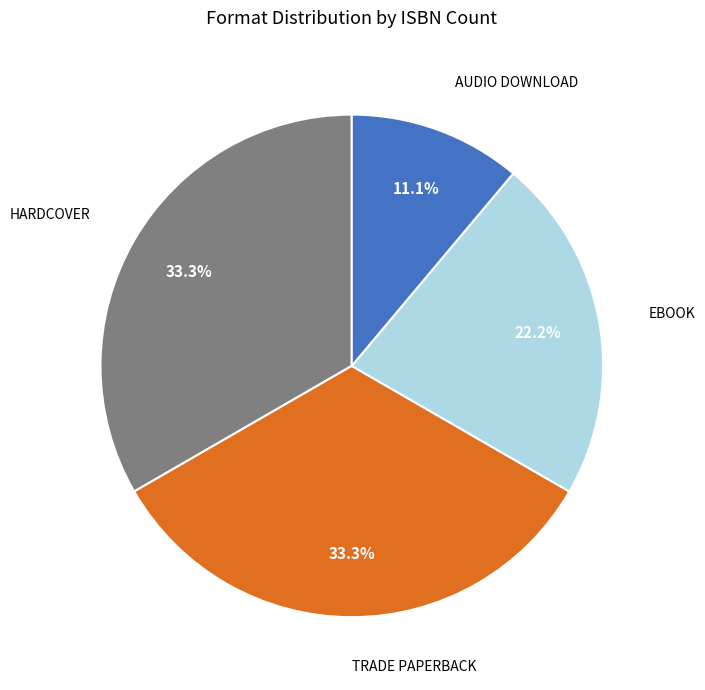

Does any single category account for the majority?

No